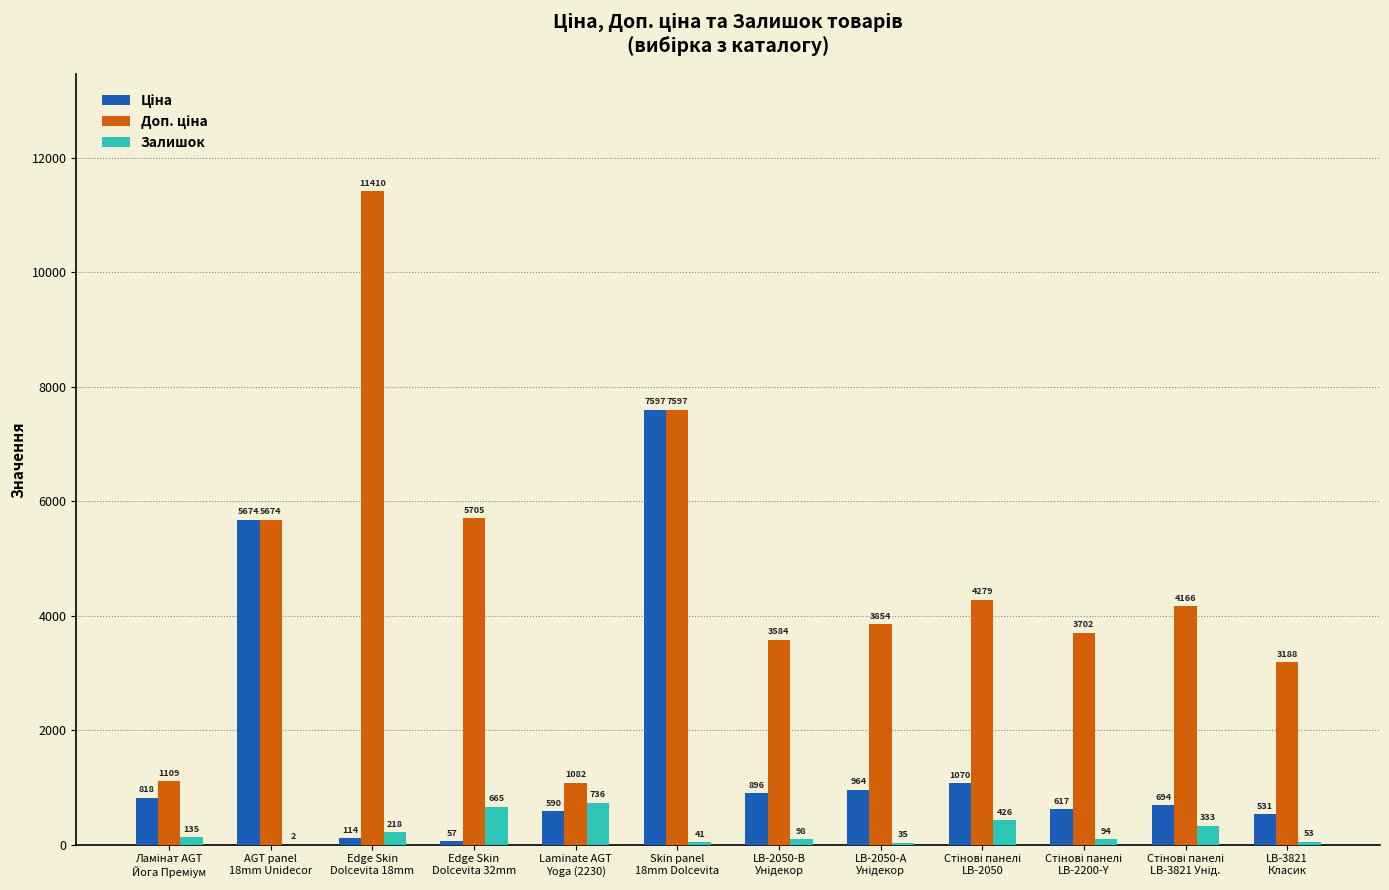

What is the sum of all Залишок values?

2836.0